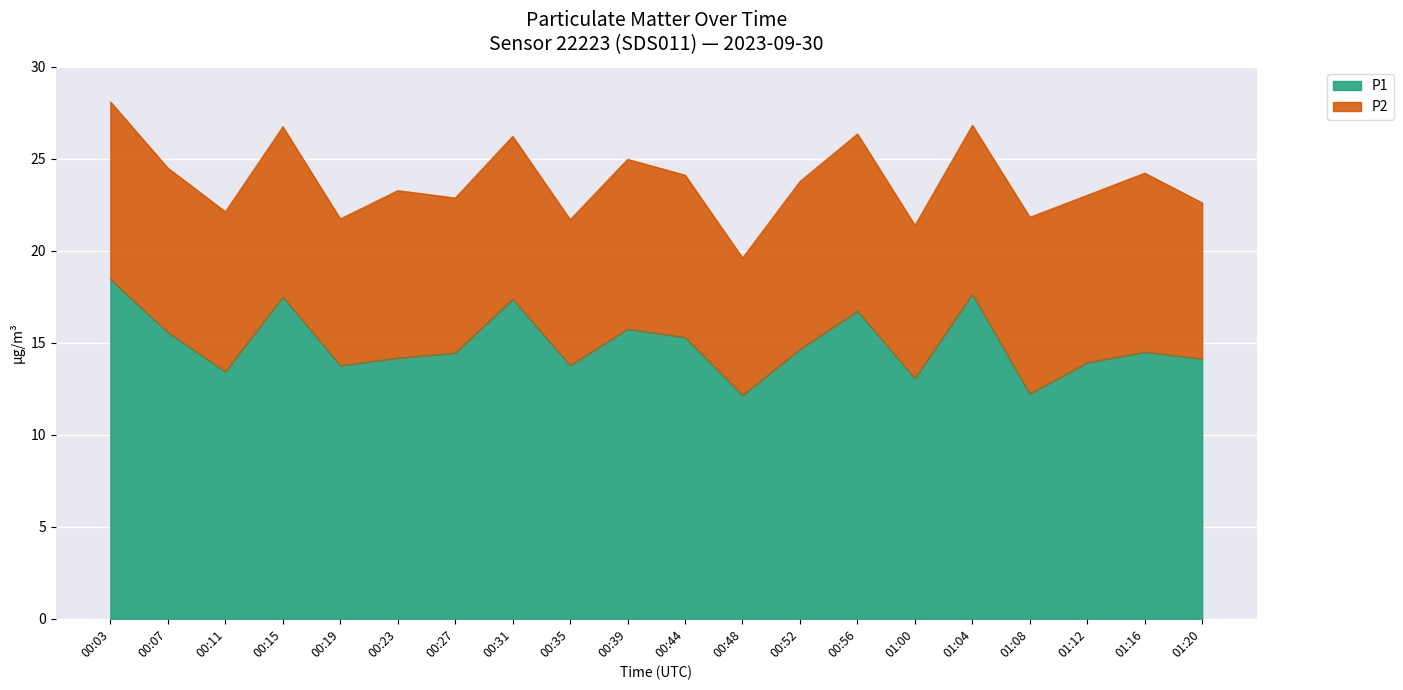

Which label corresponds to the smallest value in the chart?

00:48